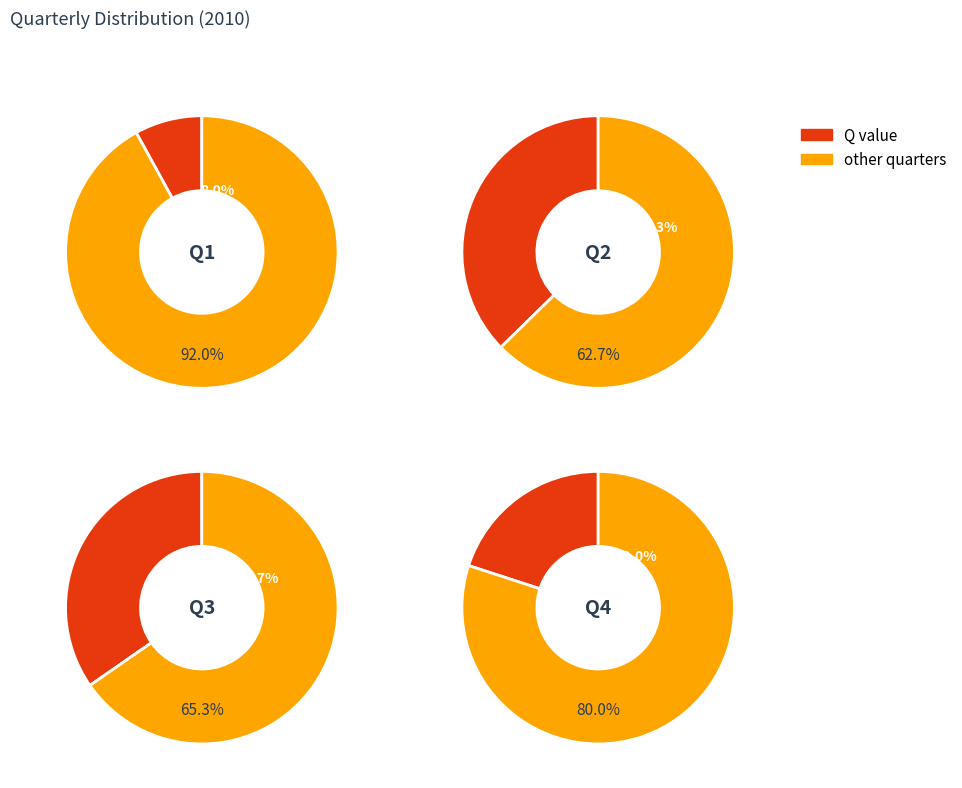

To the nearest percent, what percentage of the pie is Q3?

35%